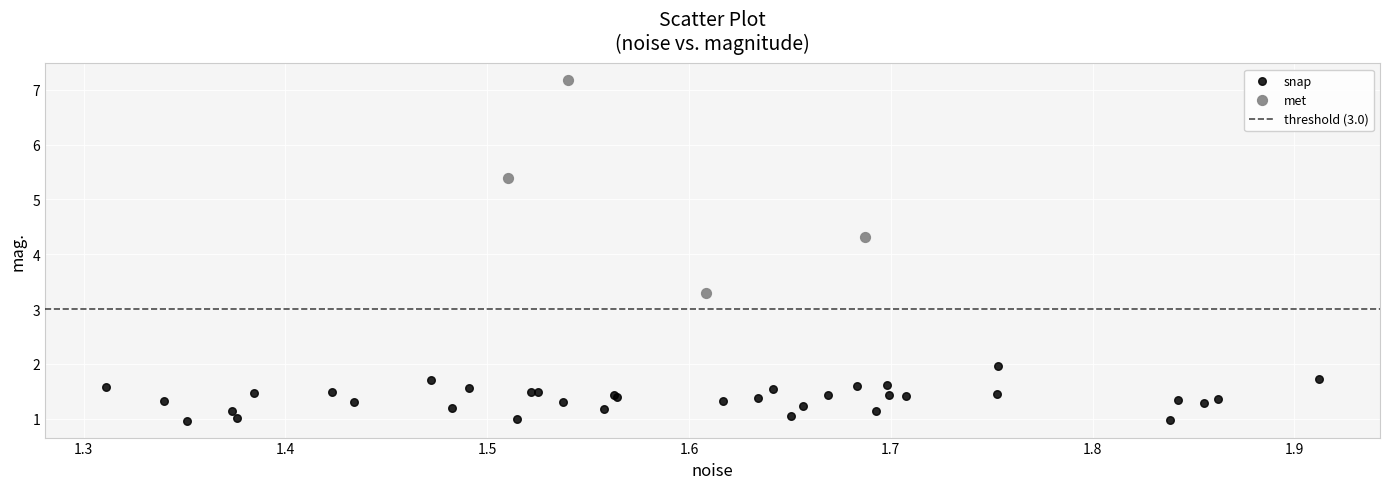

Which series contains the lowest Y value?

snap